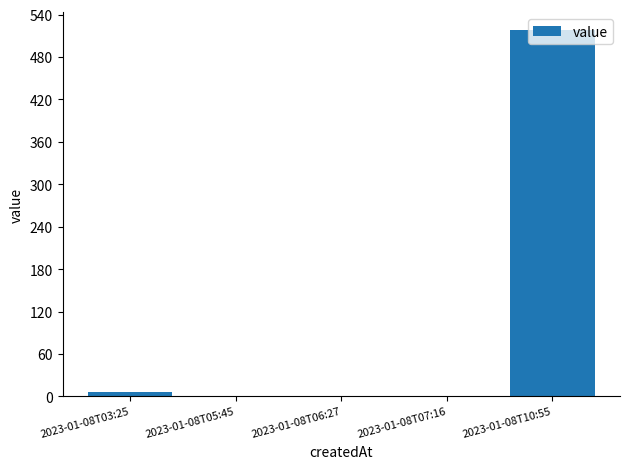

At which category does the chart reach its peak across all series?

2023-01-08T10:55